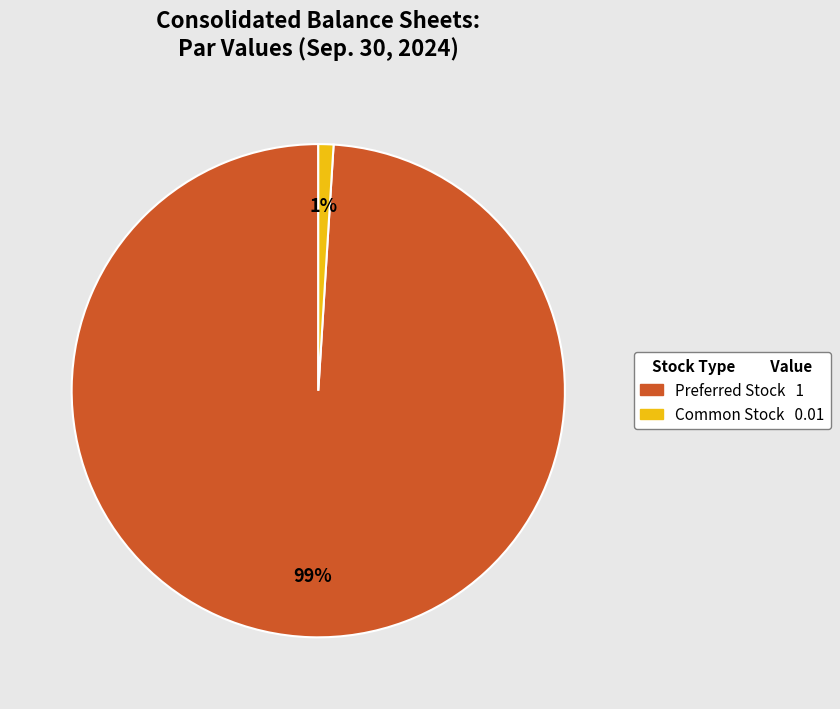

Does any single category account for the majority?

Yes